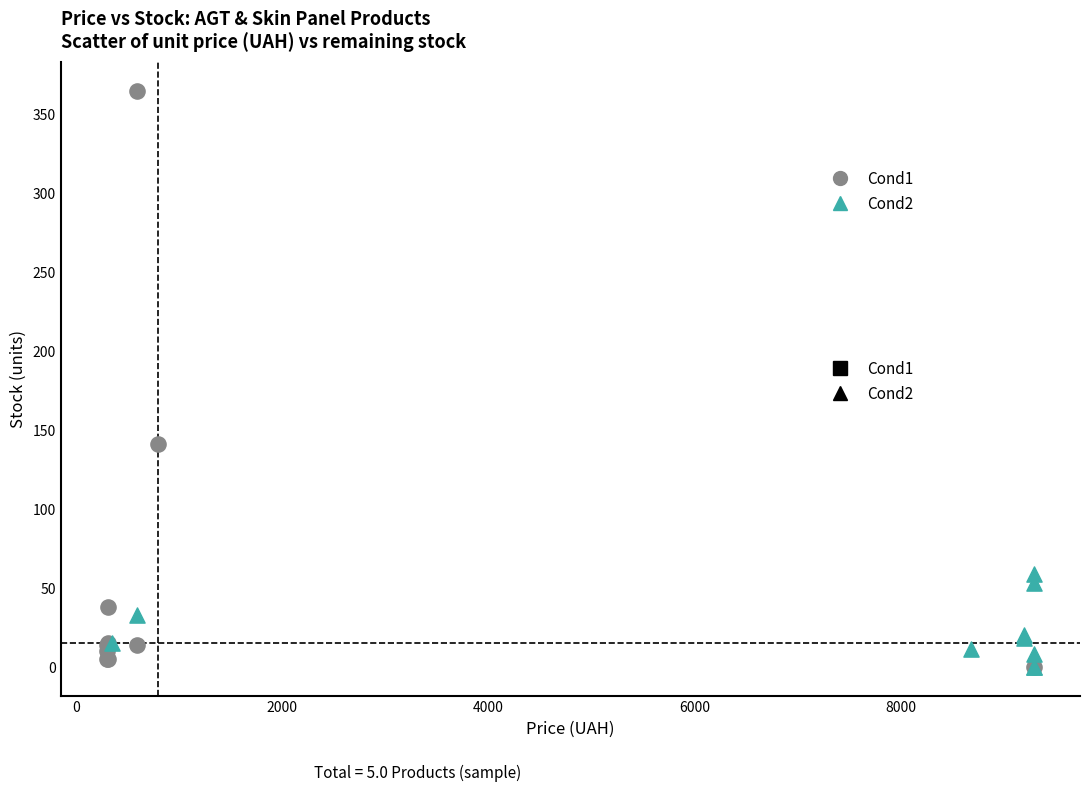

What are all the series names shown in the legend?

Cond1, Cond2